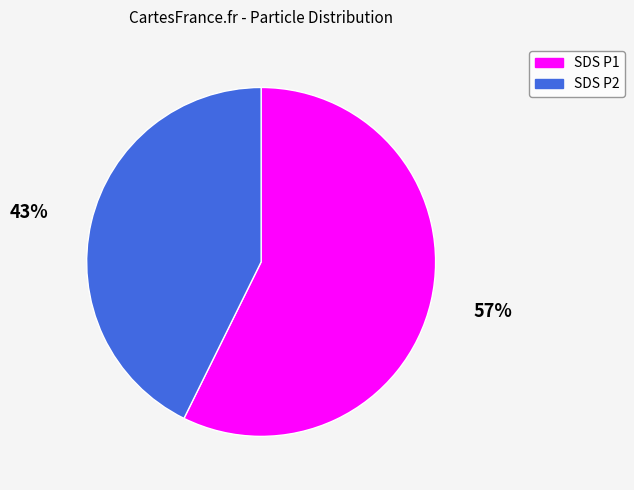

Which slice is the largest?

57%